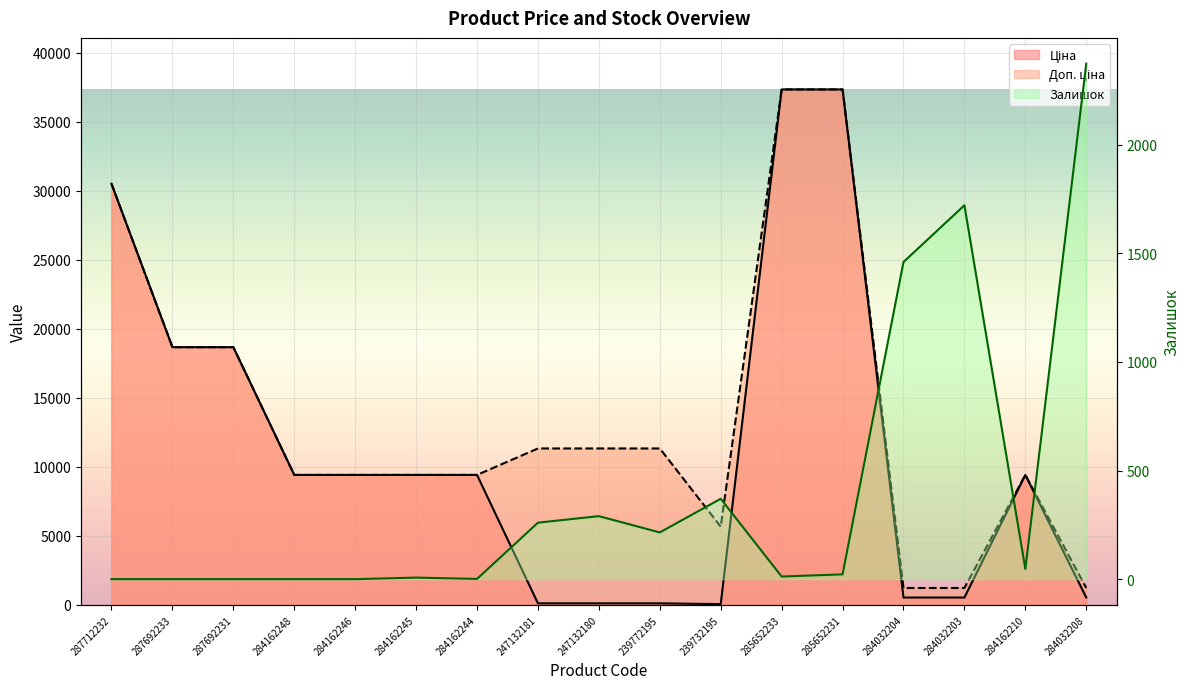

Reading right to left, list all the values displayed in this chart.

Ціна: 535.4	9416.9	535.4	535.4	37343.0	37343.0	56.7	113.3	113.3	113.3	9416.9	9416.9	9416.9	9416.9	18671.5	18671.5	30512.3
Доп. ціна: 1227.2	9416.9	1227.2	1227.2	37343.0	37343.0	5667.0	11334.0	11334.0	11334.0	9416.9	9416.9	9416.9	9416.9	18671.5	18671.5	30512.3
Залишок: 2373.0	47.0	1721.0	1460.0	22.0	12.0	370.0	215.0	290.0	260.0	1.0	7.0	0.0	0.0	0.0	0.0	0.0